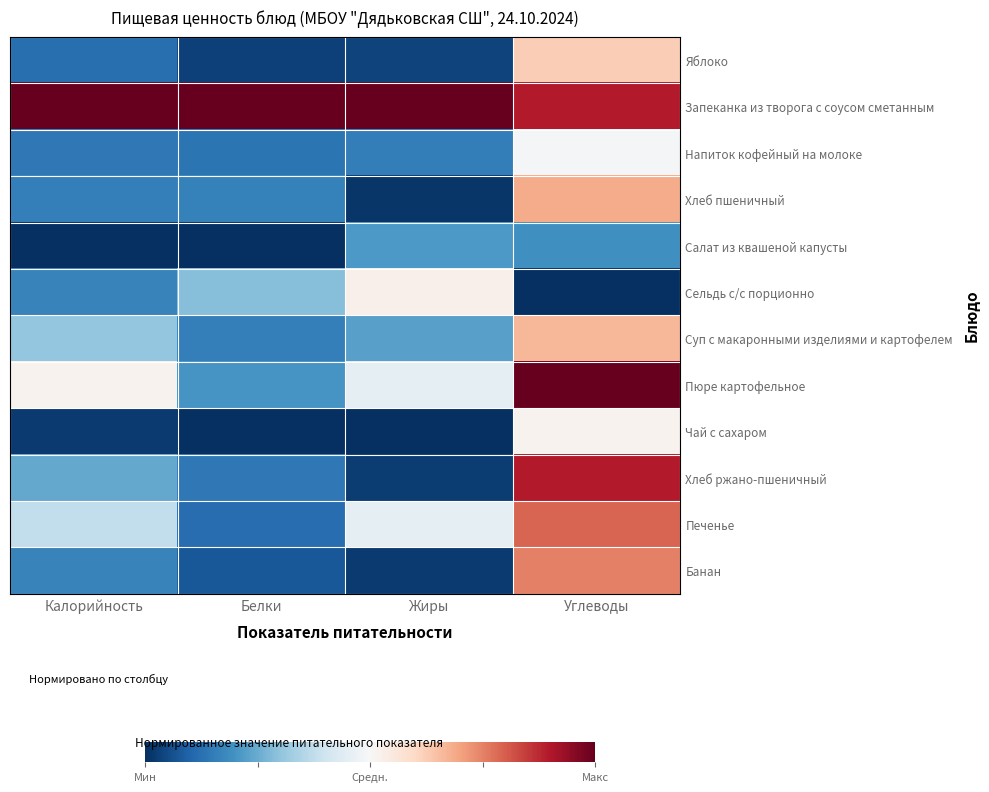

Rank the series by their maximum value, from highest to lowest.

Запеканка из творога с соусом сметанным, Пюре картофельное, Хлеб ржано-пшеничный, Печенье, Банан, Хлеб пшеничный, Суп с макаронными изделиями и картофелем, Яблоко, Сельдь с/с порционно, Чай с сахаром, Напиток кофейный на молоке, Салат из квашеной капусты